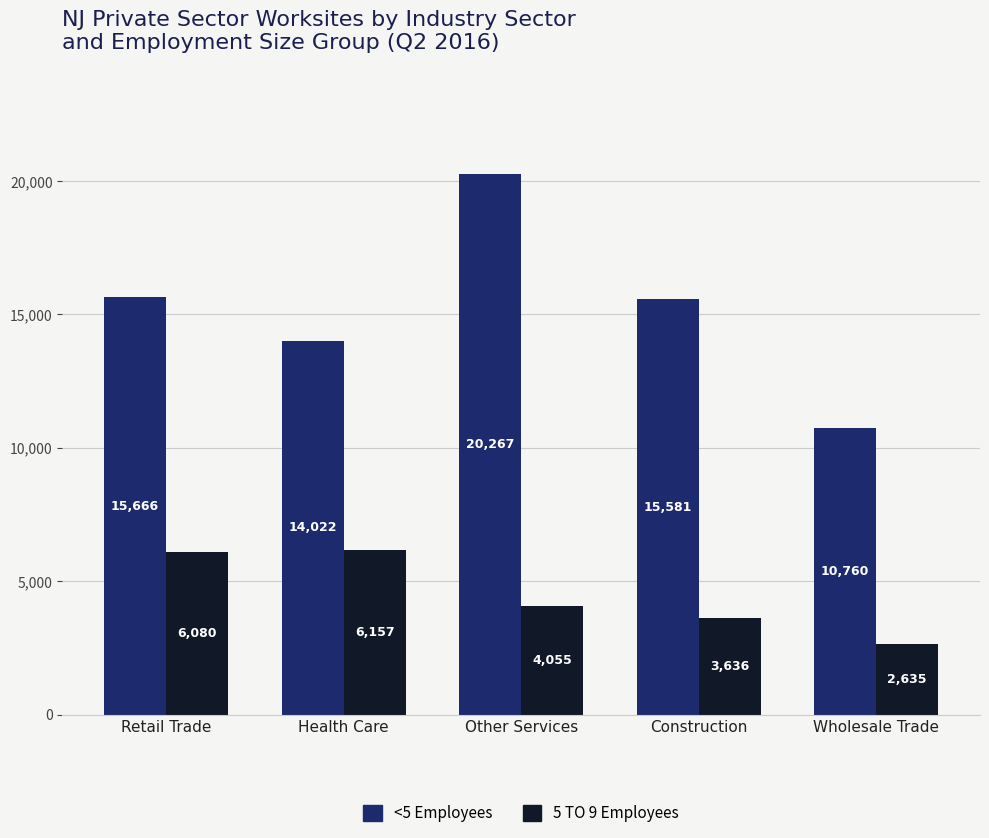

The value of 5 TO 9 Employees at Other Services is 4055. True or false?

True